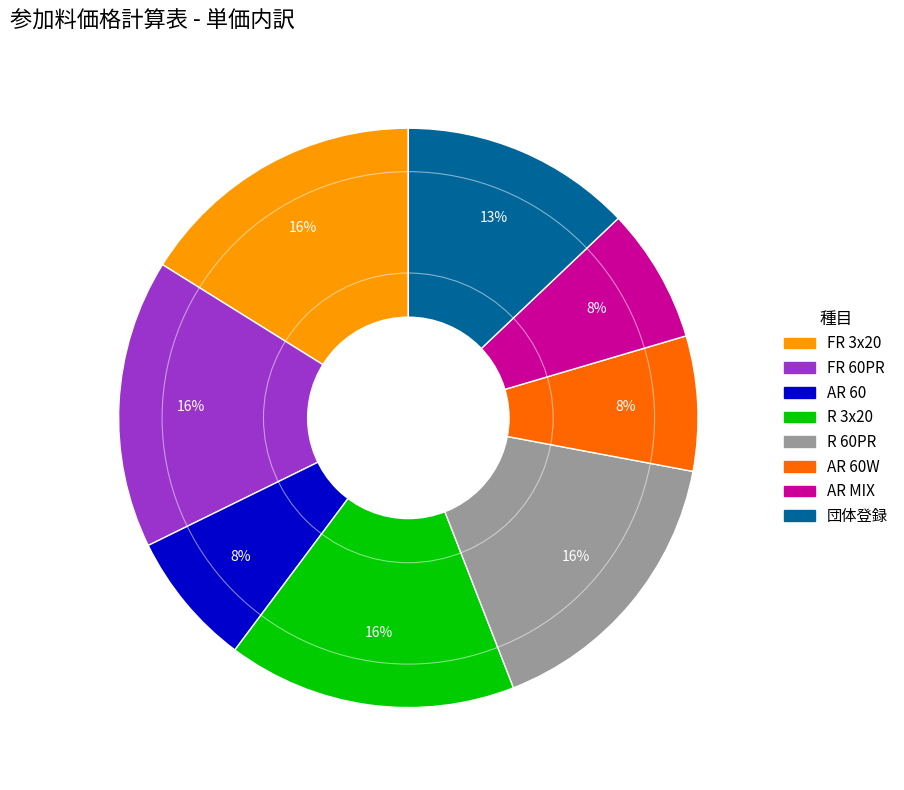

To the nearest percent, what is the average slice percentage?

12%